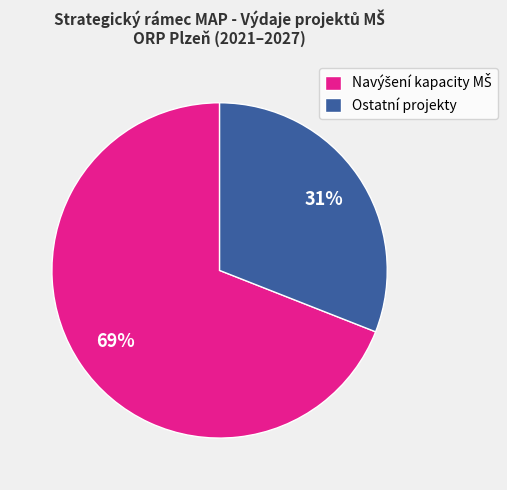

What is the smallest slice in the pie chart?

Ostatní projekty